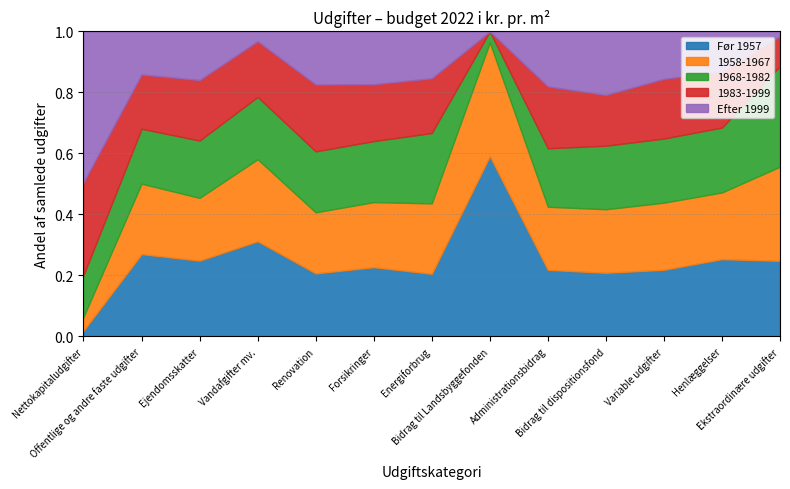

What is the highest value of the Før 1957 series?

0.6